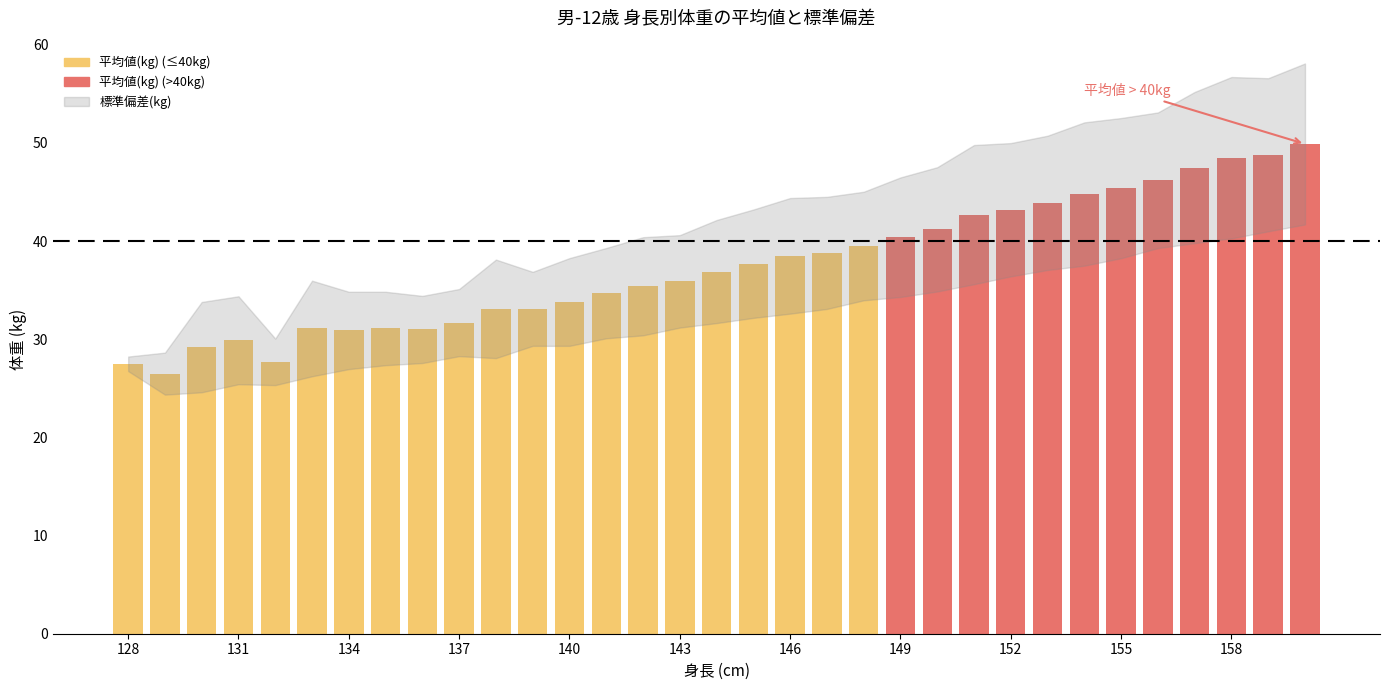

What is the maximum value shown in the chart?

49.9